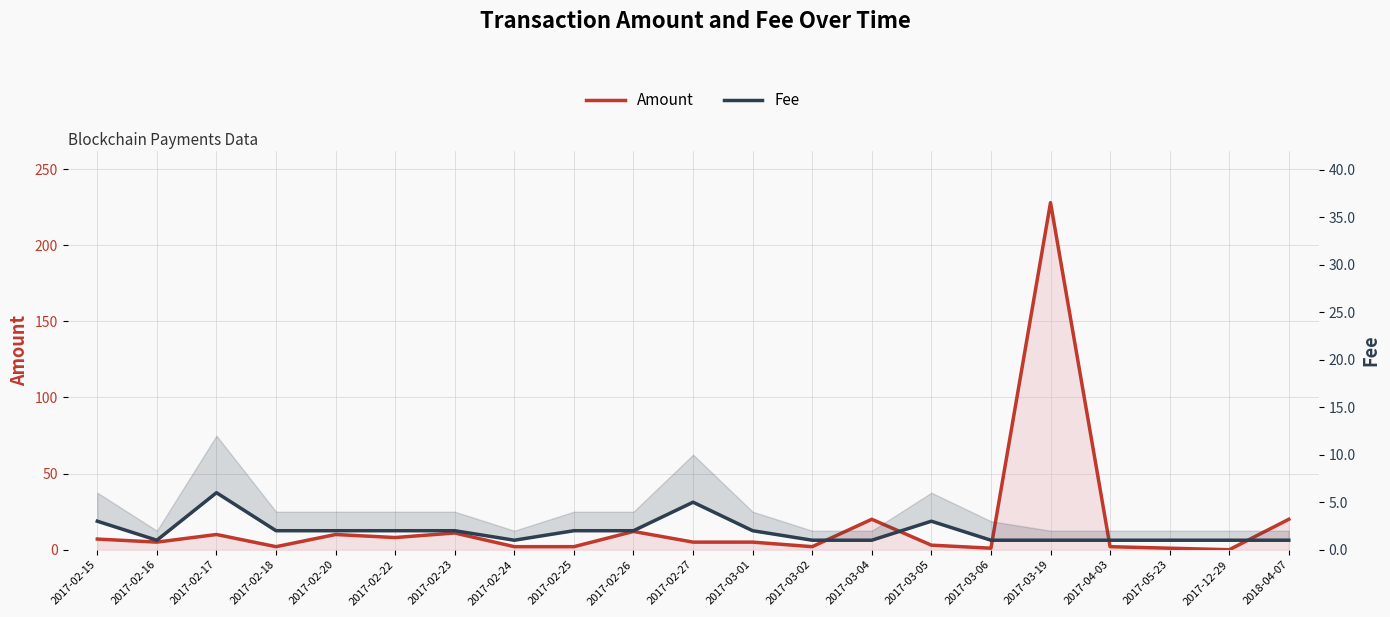

What is the label of the 14th point from the left?

2017-03-04